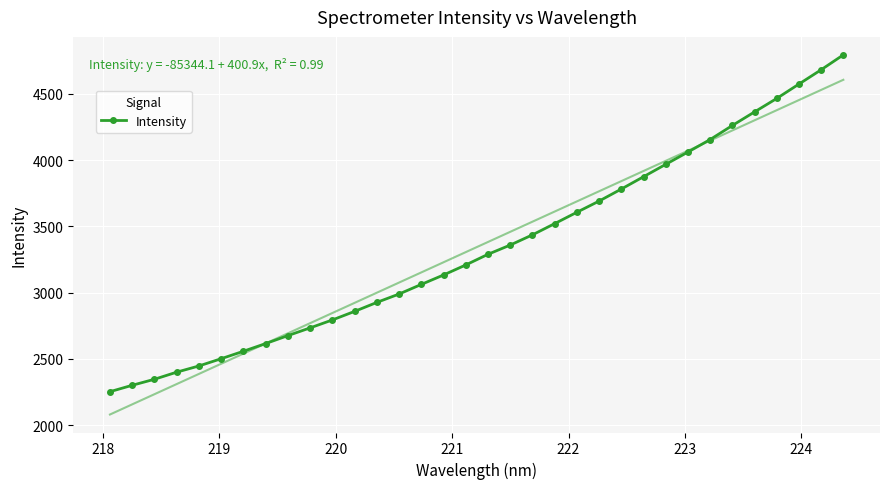

What is the value of the Intensity point at the 25th from the left?

3875.3